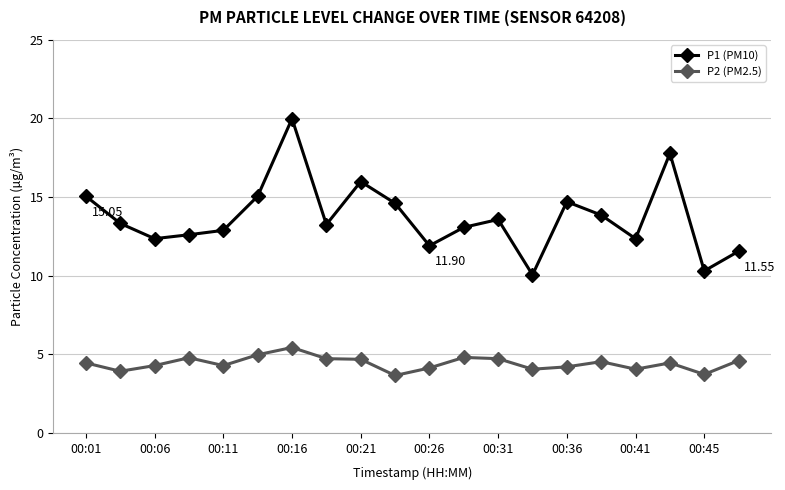

True or false: P1 (PM10) has more than 1 interior local peaks.

True